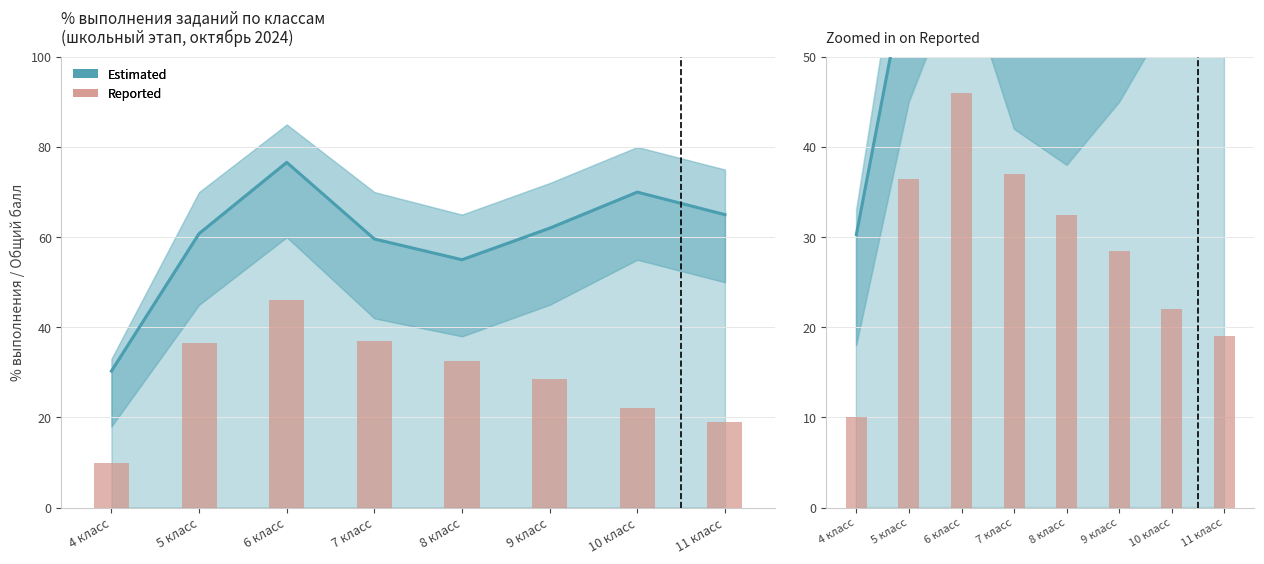

What is the sum of all Reported values?

231.5